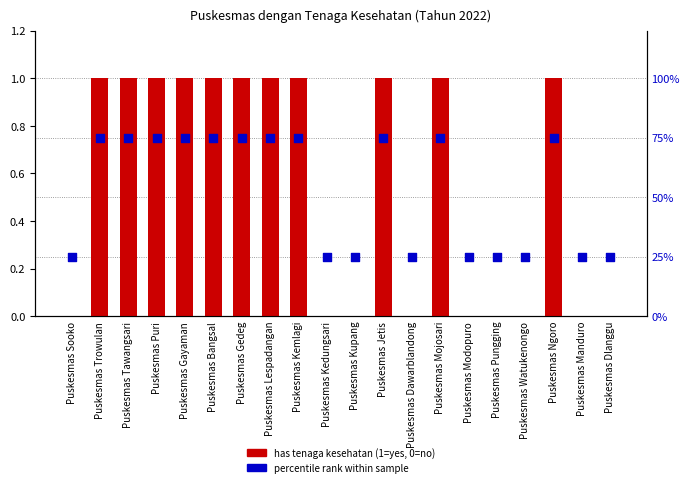

At how many categories does at least one series exceed 0?

20